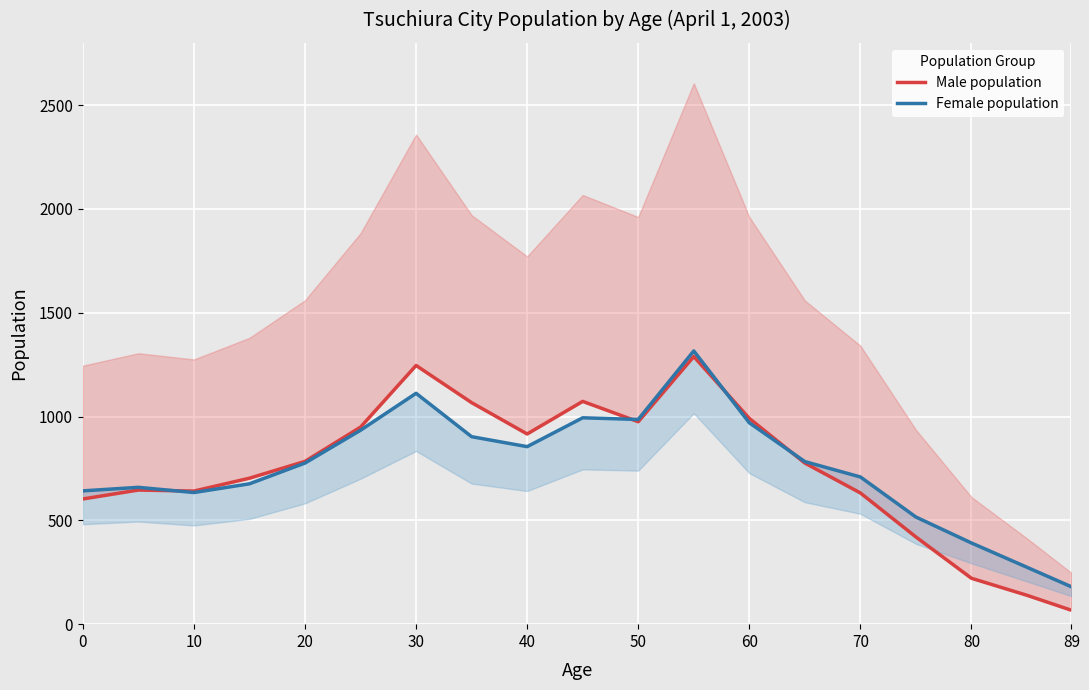

Count the number of data series in this chart.

2